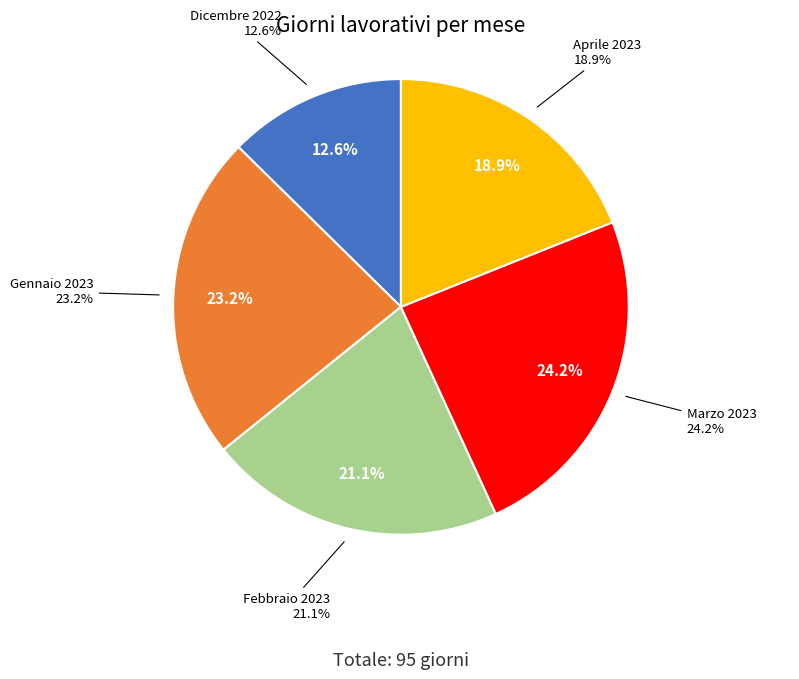

Rank the categories by value from highest to lowest.

Marzo 2023, Gennaio 2023, Febbraio 2023, Aprile 2023, Dicembre 2022